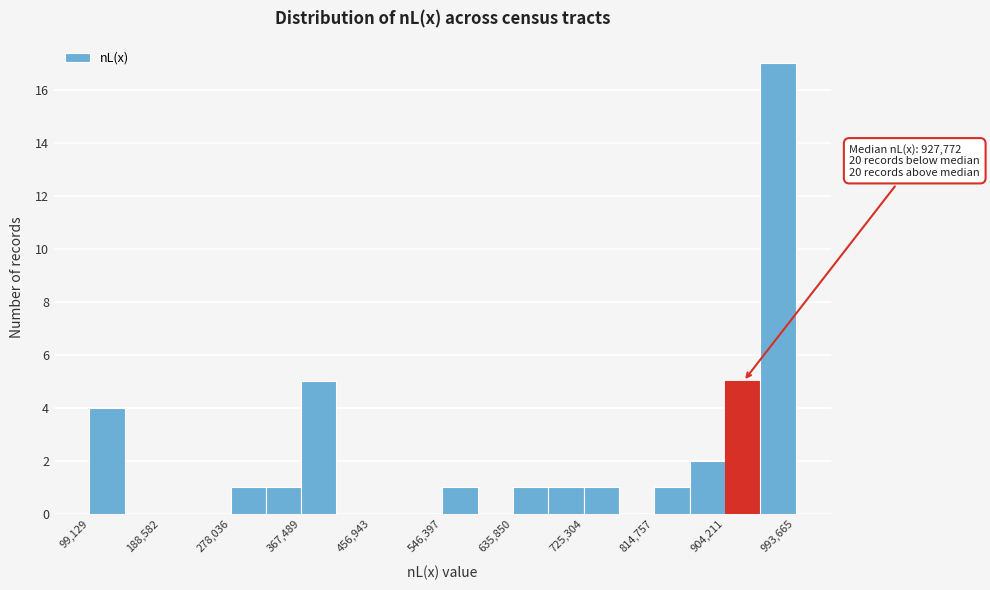

Over which range of the x-axis is the bar tallest?

950000 to 990000